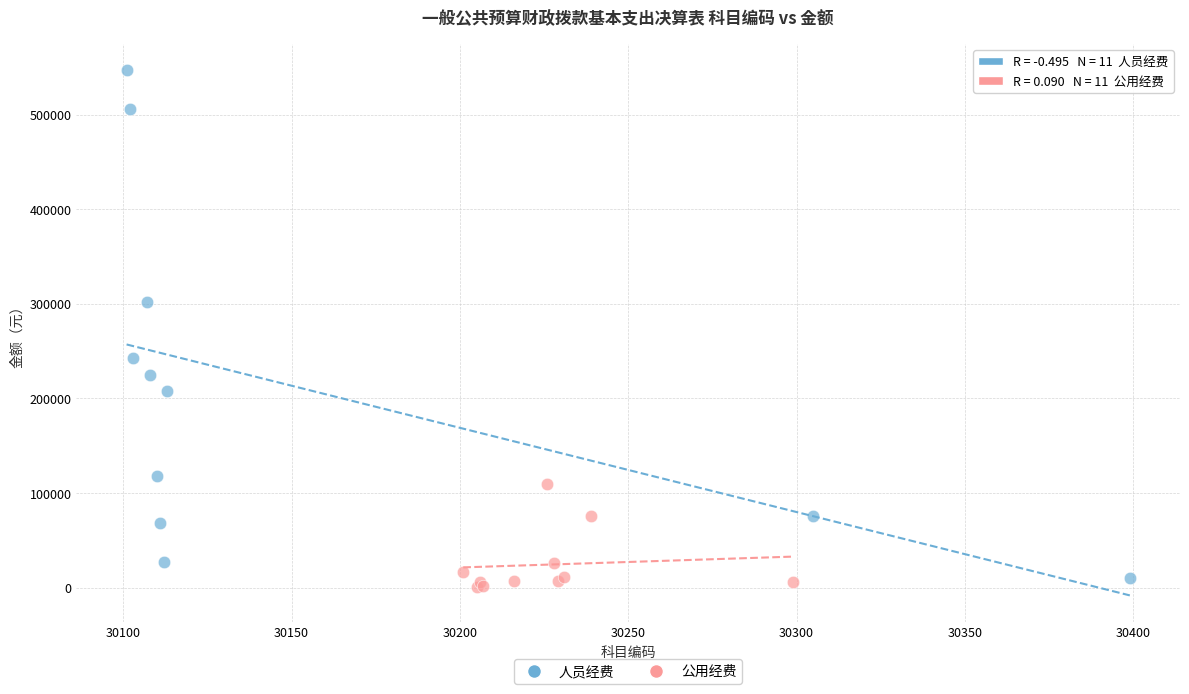

Which series contains the highest Y value?

人员经费